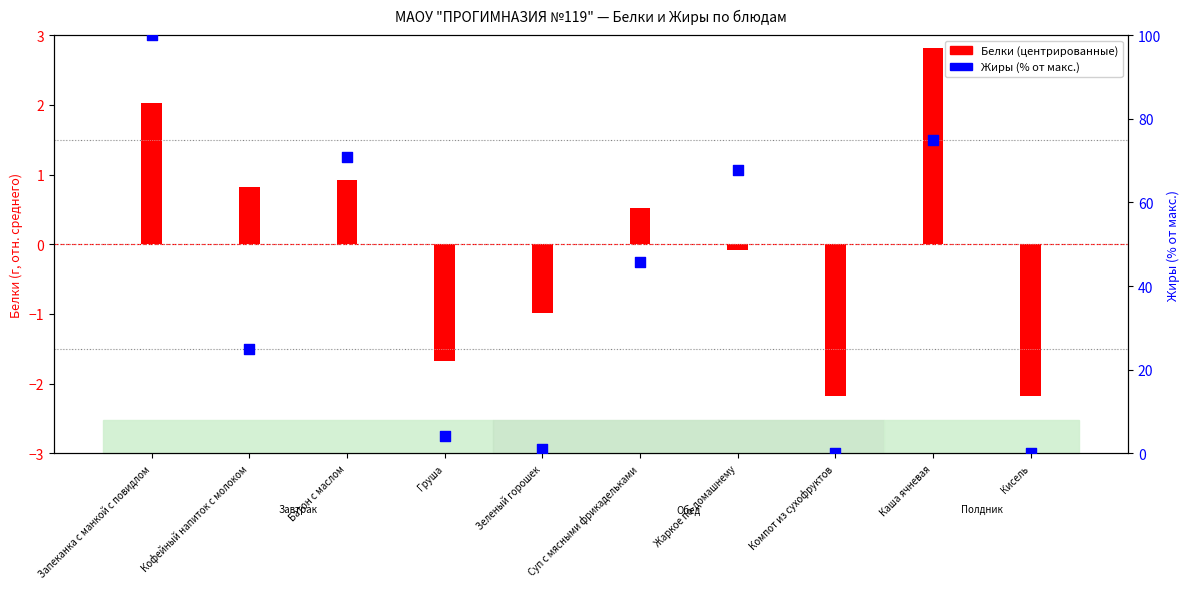

Which series reaches the maximum Y coordinate?

Жиры (% от макс.)